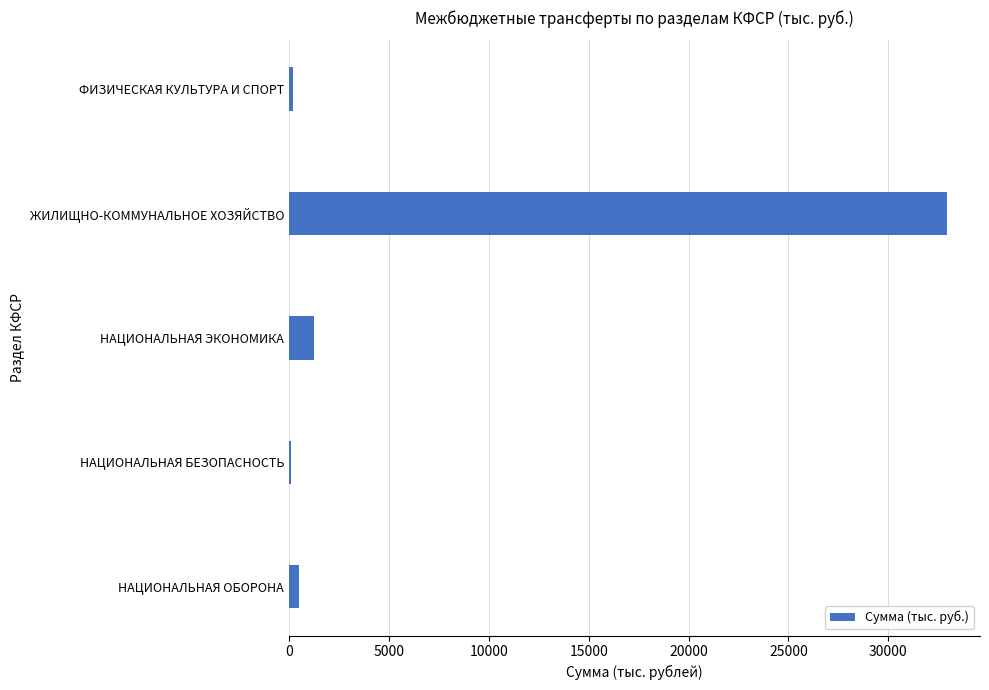

Are the bars horizontal?

Yes